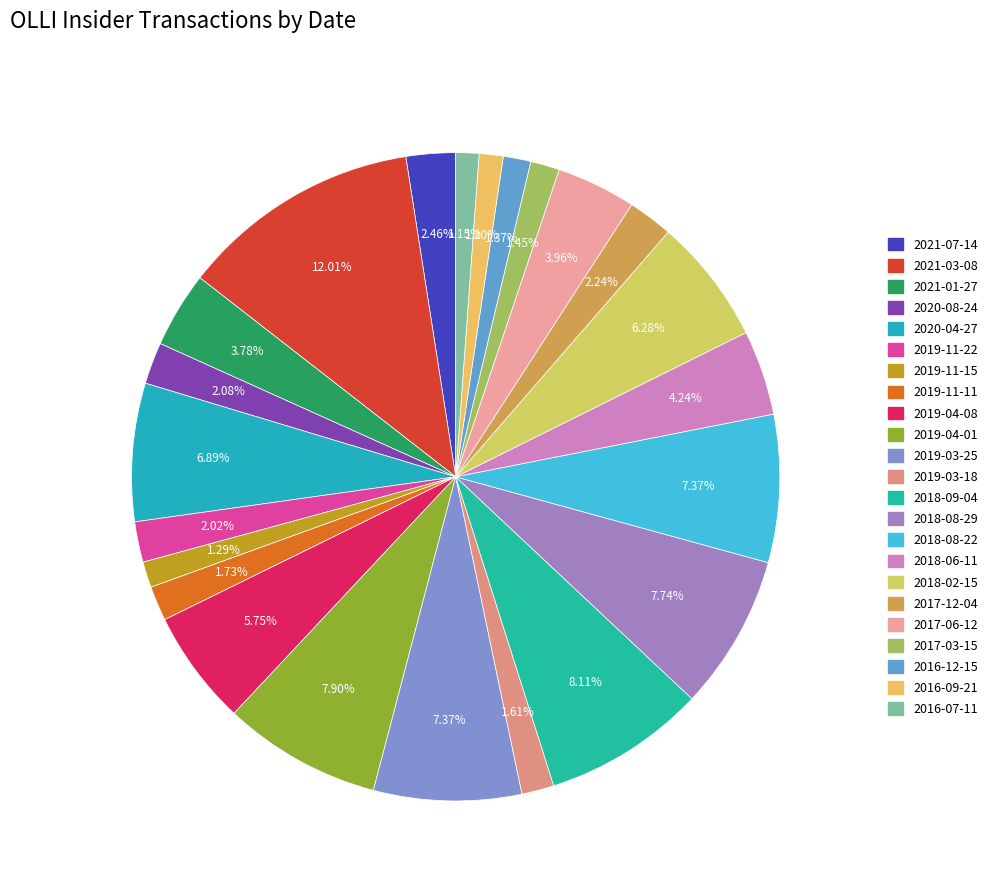

What is the change in value from 2019-11-11 to 2019-04-01?

+1339007